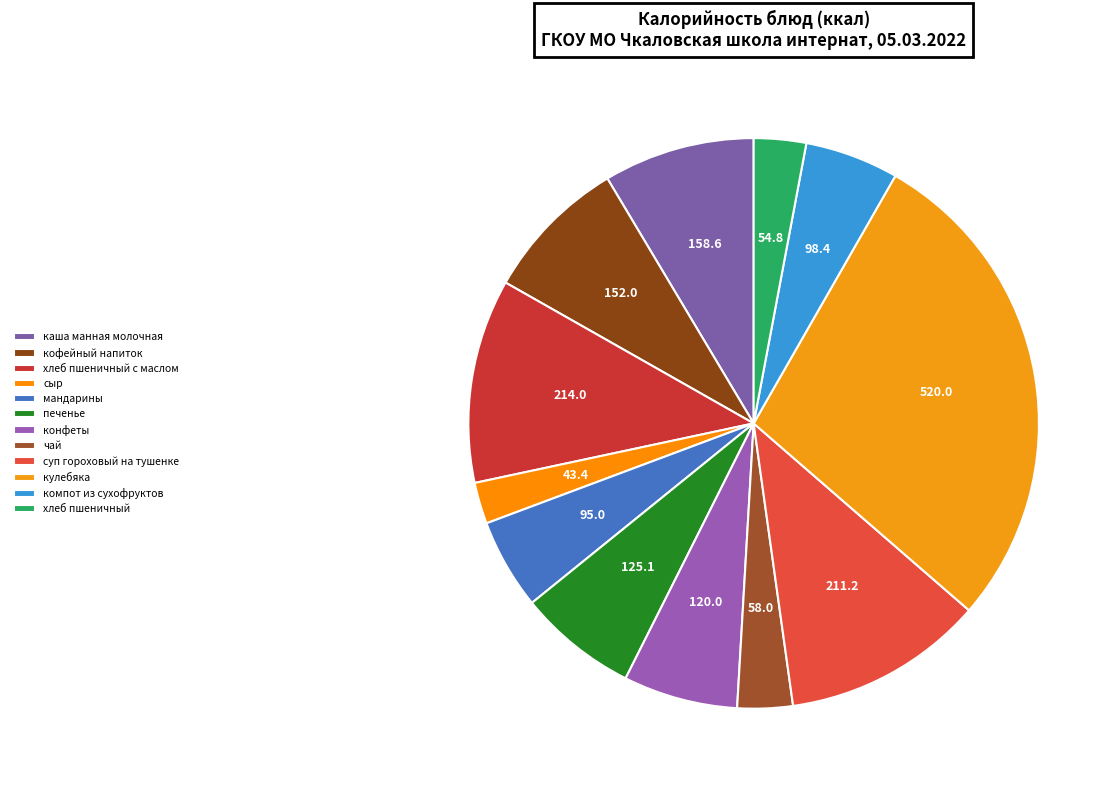

To the nearest percent, what is the difference between the конфеты and хлеб пшеничный с маслом slice percentages?

5%